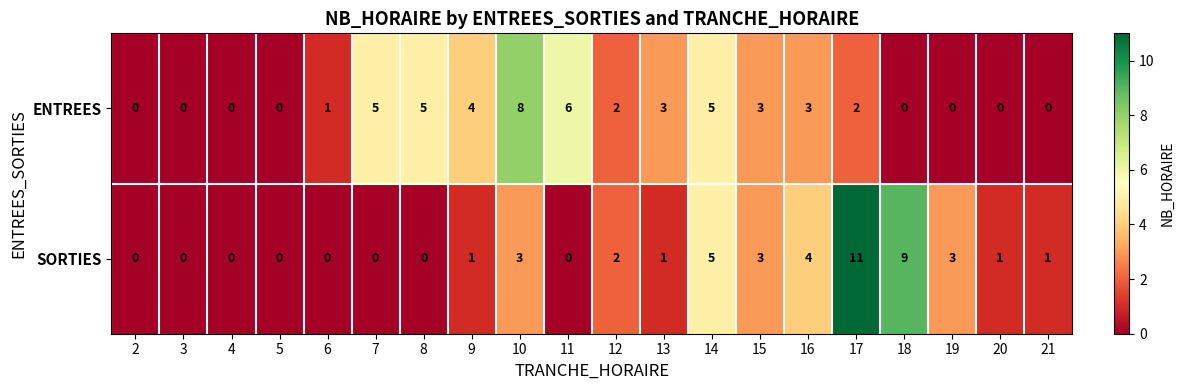

Where does the ENTREES series first go above 2?

7